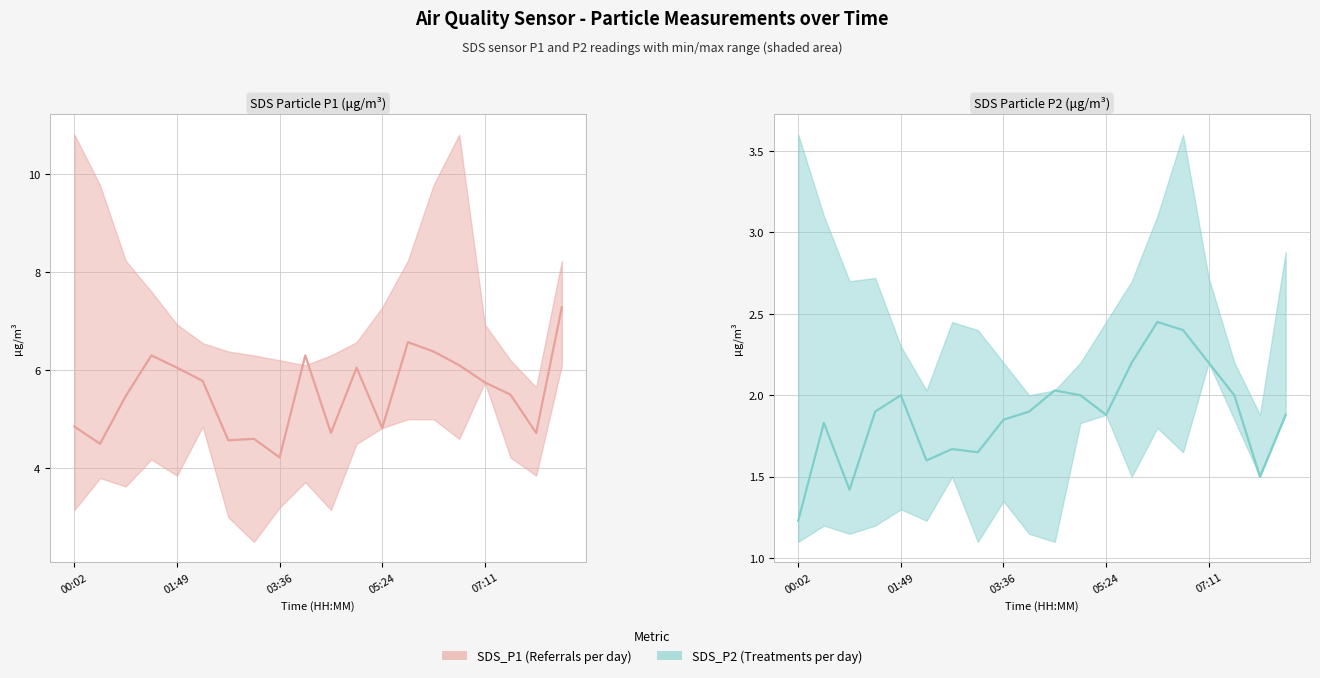

Rank the categories by SDS_P1 (Referrals per day) value from highest to lowest.

19, 13, 14, 05:24, 9, 15, 07:11, 11, 5, 16, 17, 03:36, 00:02, 12, 10, 18, 7, 6, 01:49, 8